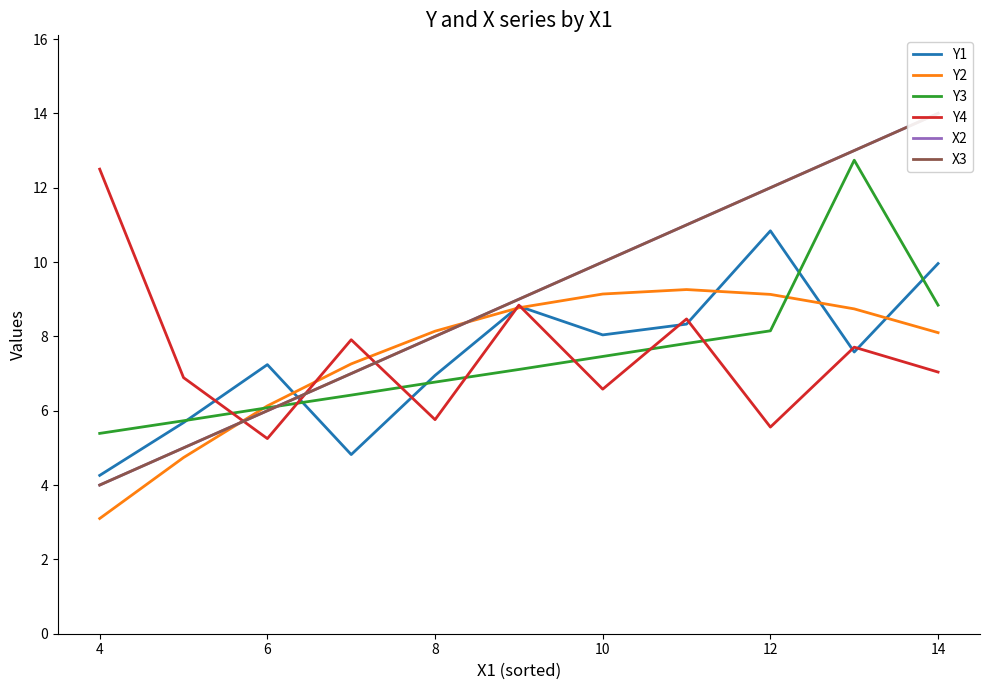

Which series has the largest range (max minus min)?

X2